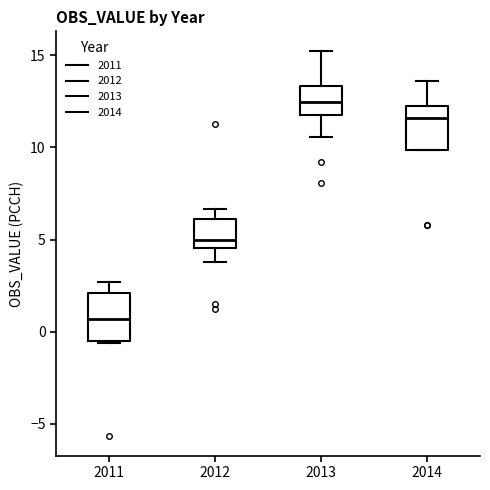

Which box has the lowest median line?

2011